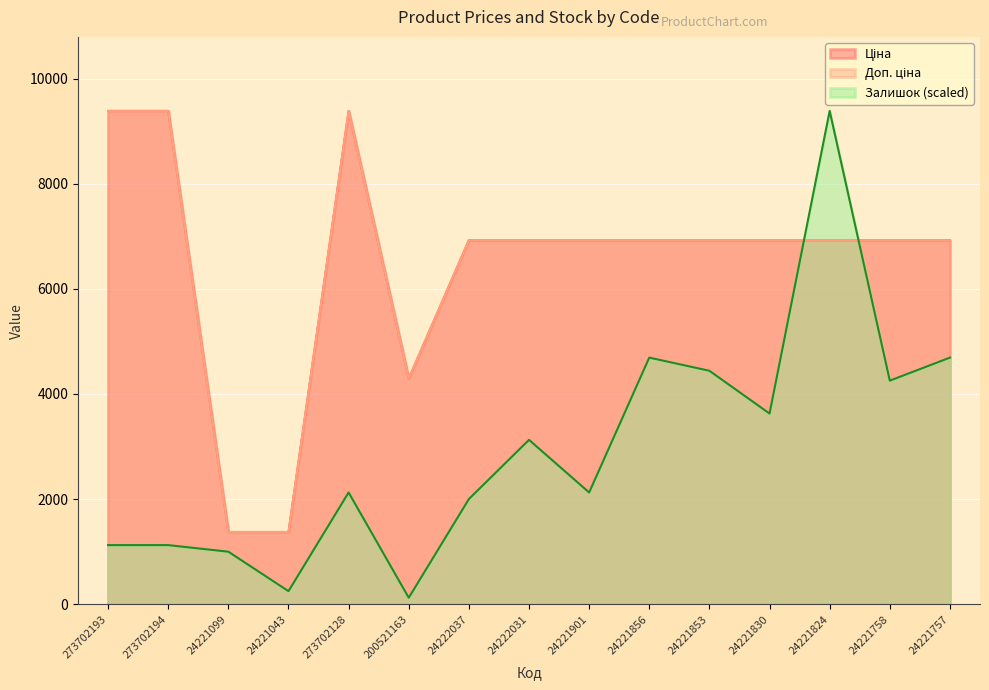

Where is the first local minimum for Доп. ціна?

200521163